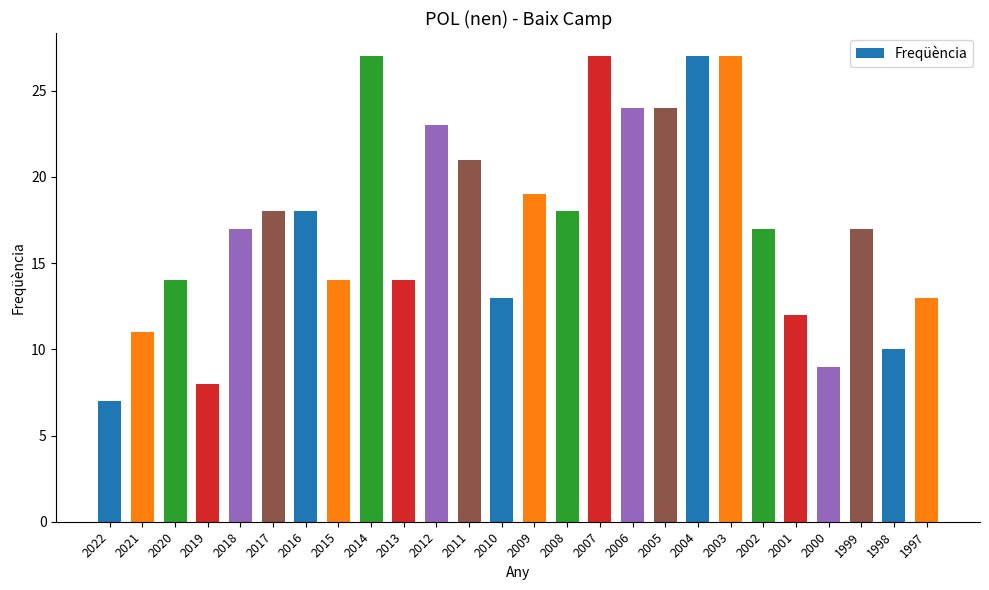

Is it true that the value at 2021 is 11?

True